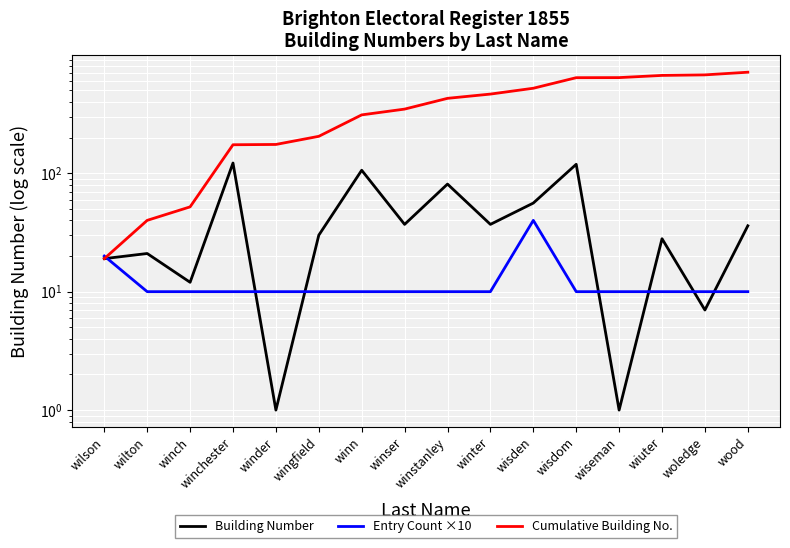

Which category has the lowest value in the Building Number series?

winder